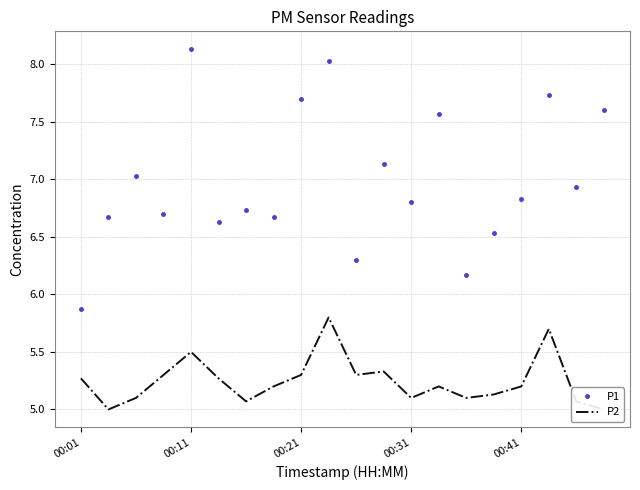

True or false: P1 and P2 cross at least once.

False